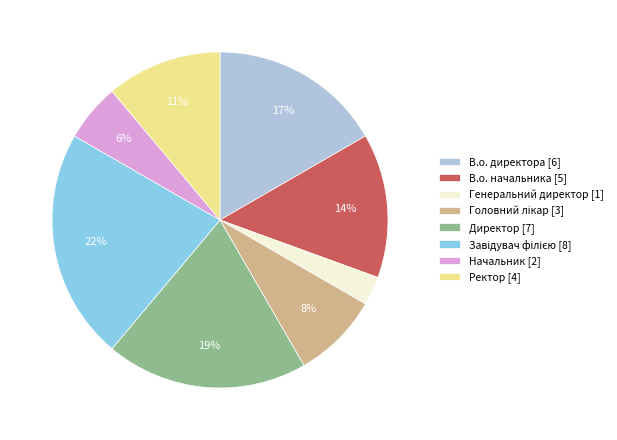

What is the smallest slice in the pie chart?

Генеральний директор